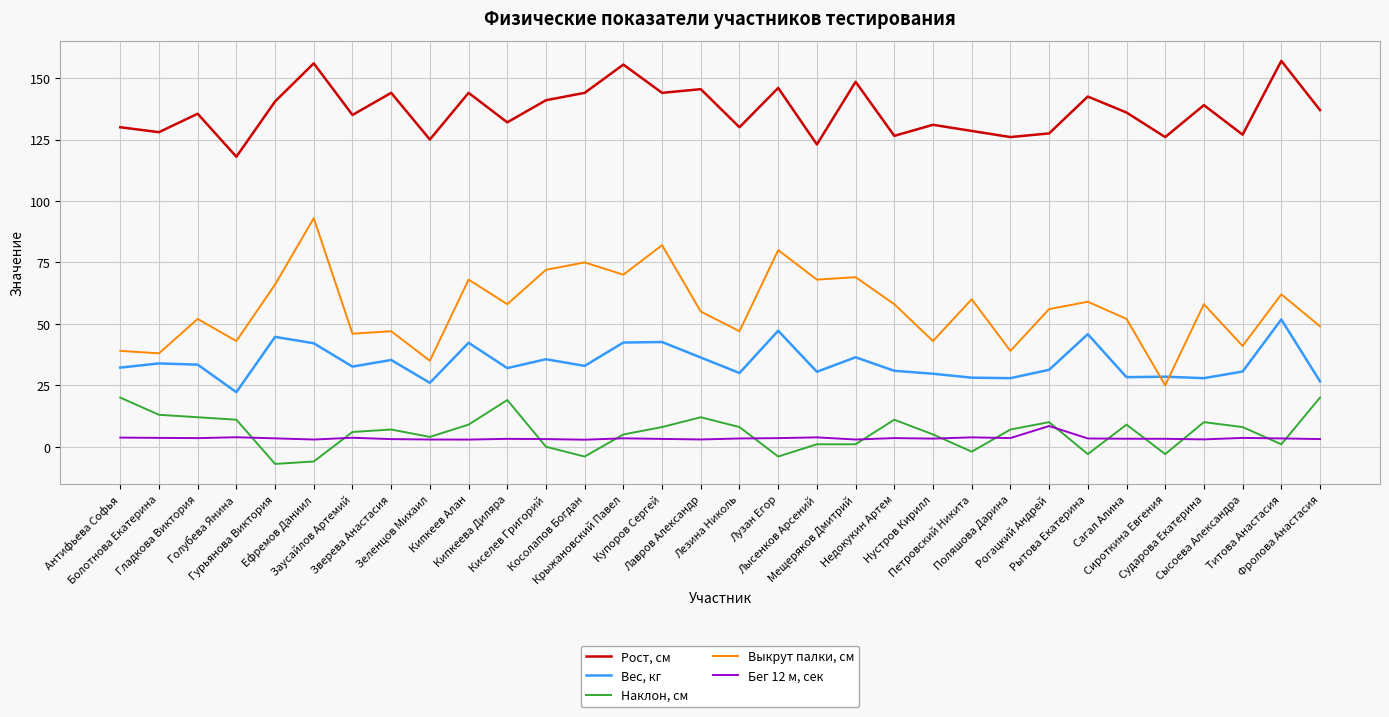

Which series has the largest range (max minus min)?

Выкрут палки, см